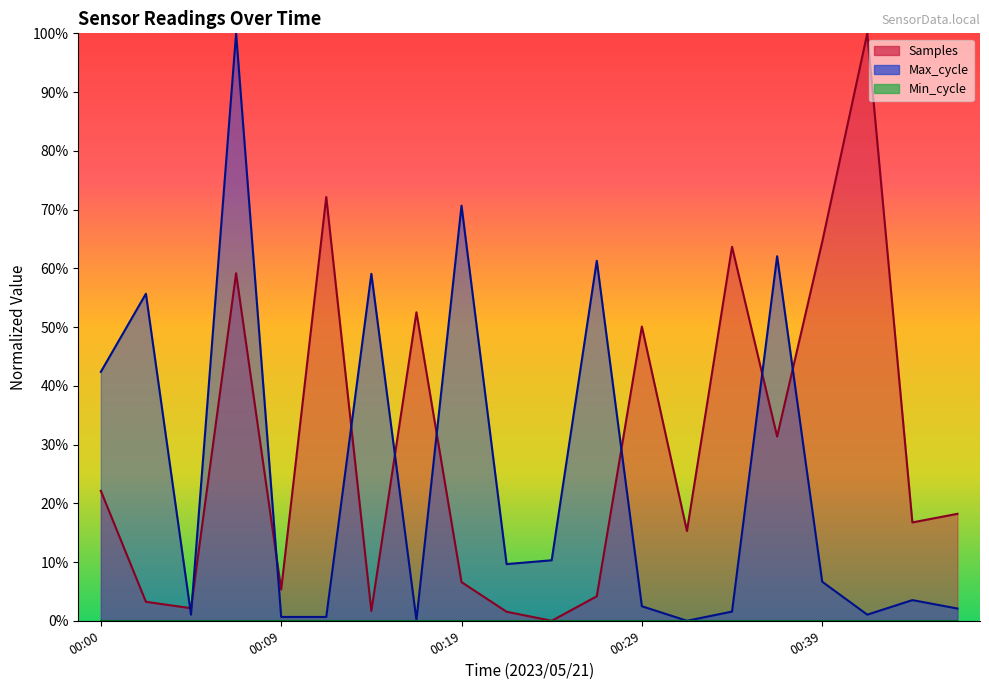

What is the value of the Max_cycle point at the 11th from the left?

10.3